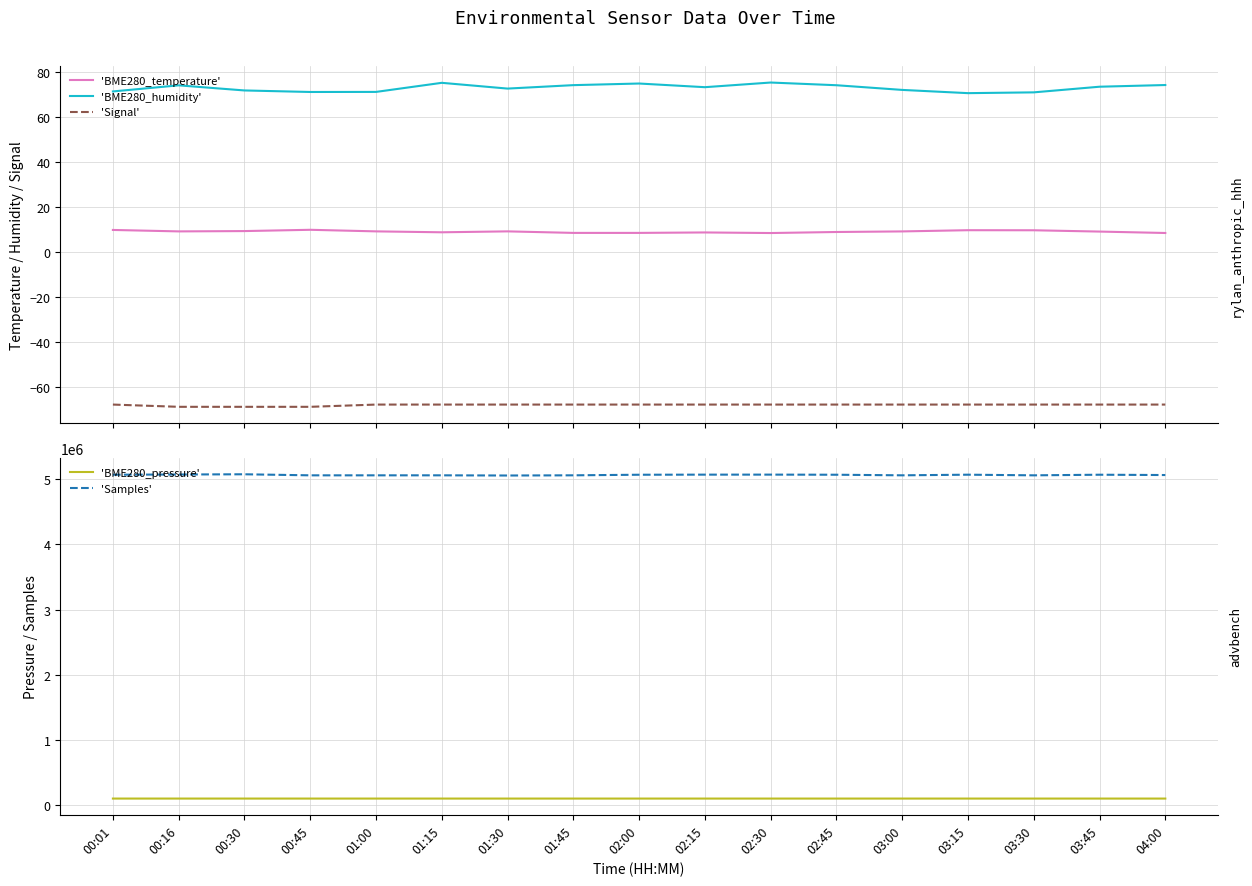

Reading right to left, list all the values displayed in this chart.

'BME280_temperature': 8.3	8.9	9.5	9.5	9.0	8.7	8.2	8.5	8.3	8.3	9.0	8.6	9.0	9.7	9.1	9.0	9.6
'BME280_humidity': 74.0	73.3	70.8	70.4	71.9	74.0	75.2	73.1	74.7	74.0	72.5	75.0	71.0	71.0	71.6	73.9	71.2
'Signal': -68.0	-68.0	-68.0	-68.0	-68.0	-68.0	-68.0	-68.0	-68.0	-68.0	-68.0	-68.0	-68.0	-69.0	-69.0	-69.0	-68.0
'BME280_pressure': 102329.4	102337.0	102350.7	102342.7	102343.9	102341.8	102354.7	102365.6	102325.9	102329.4	102335.1	102359.4	102363.0	102378.1	102401.2	102414.5	102418.4
'Samples': 5062573.0	5067344.0	5058035.0	5067865.0	5058221.0	5067201.0	5068967.0	5068599.0	5067176.0	5058236.0	5055287.0	5058200.0	5058010.0	5057993.0	5074210.0	5070692.0	5067573.0